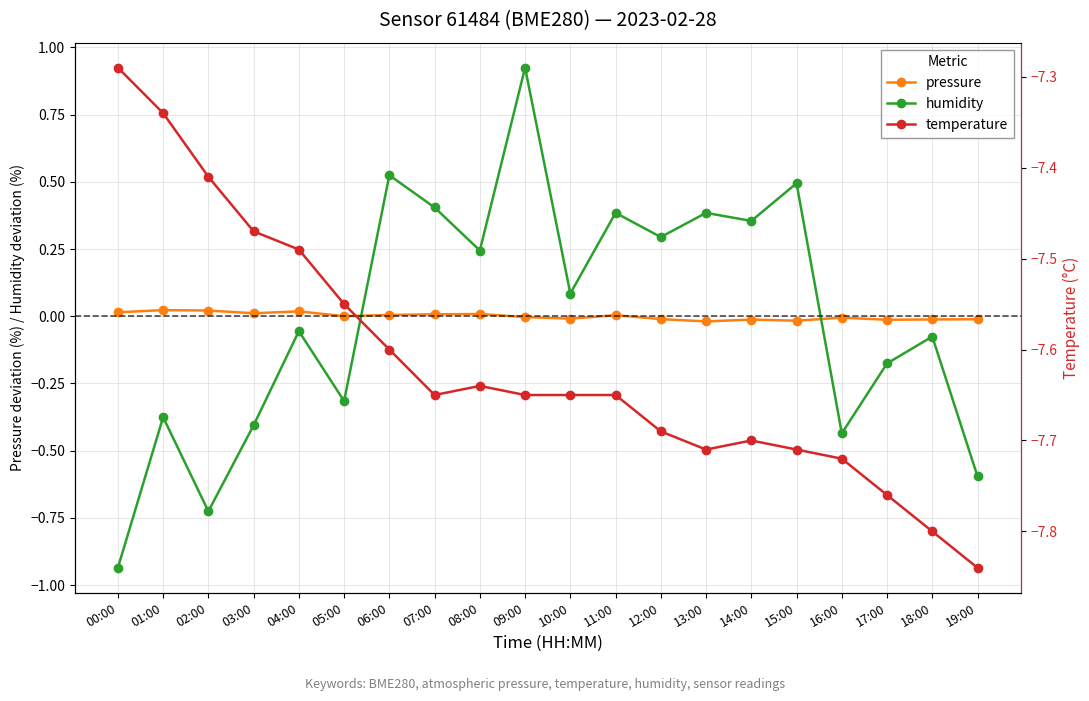

Is it true that humidity equals 0.1 at 10:00?

True